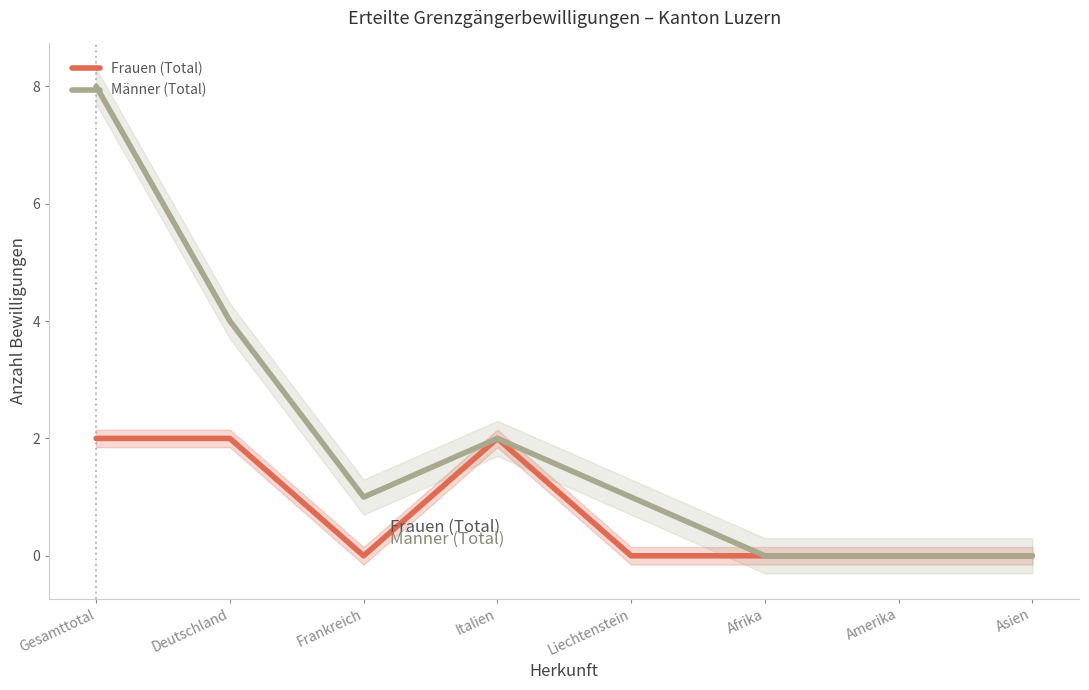

List the series in order of their peak value, highest first.

Männer (Total), Frauen (Total)